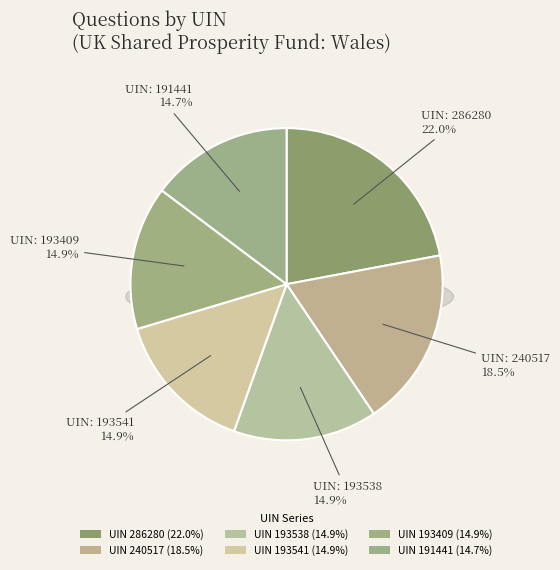

Does any single category account for the majority?

No